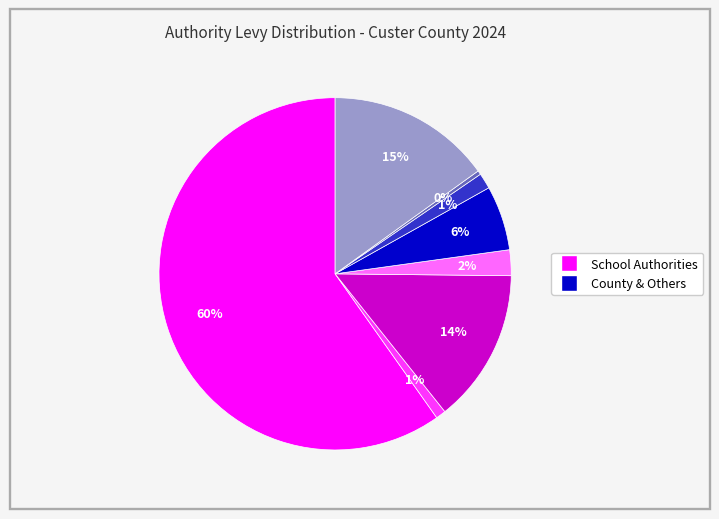

Is there any slice that represents more than half of the pie?

Yes